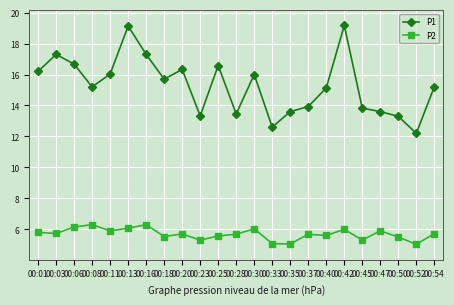

What is the lowest value of the P1 series?

12.2